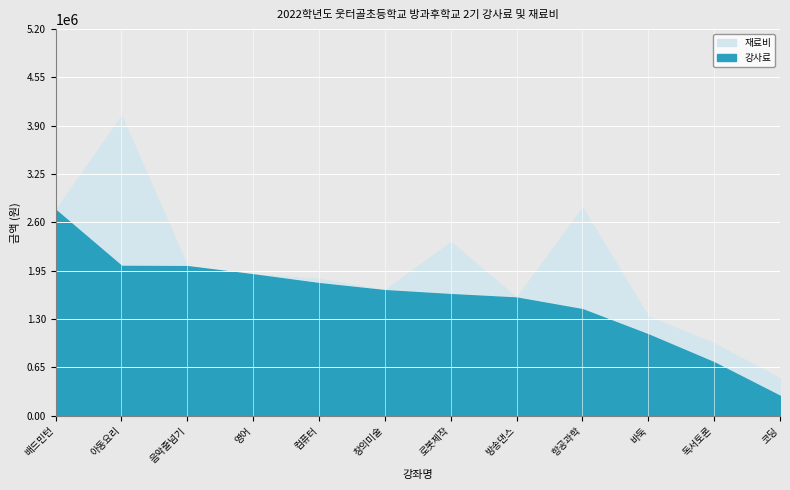

True or false: 재료비 has more than 0 interior local peaks.

True